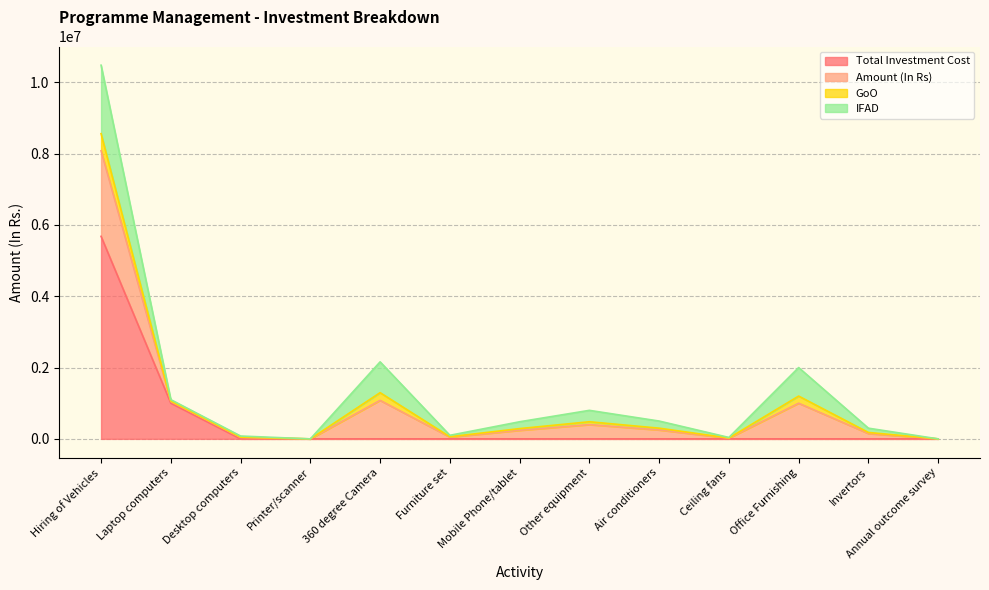

At which category does Amount (In Rs) reach its first local valley?

Printer/scanner